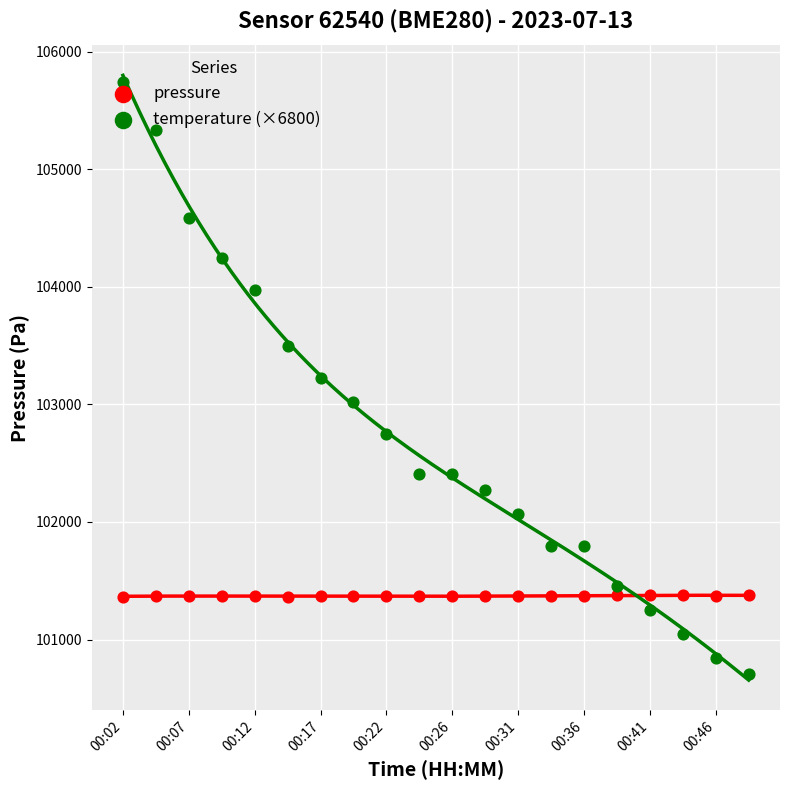

At which category is the sum across all series the highest?

00:02